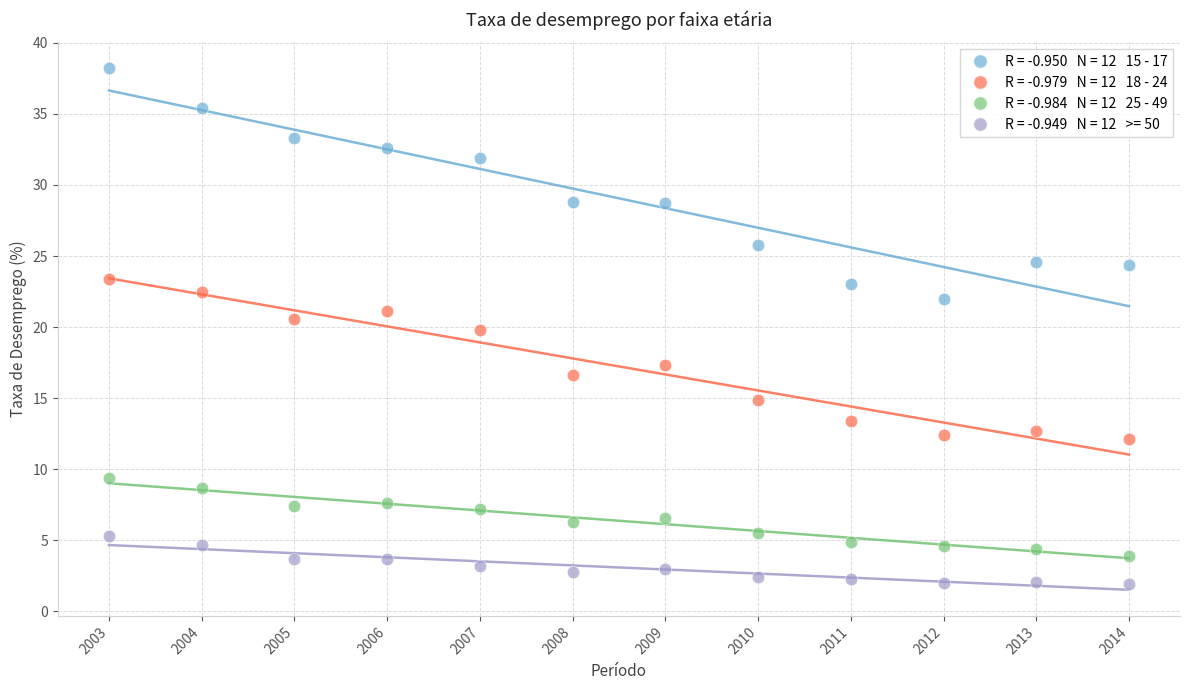

Across all data points, what is the range of Y values (max minus min)?

36.3